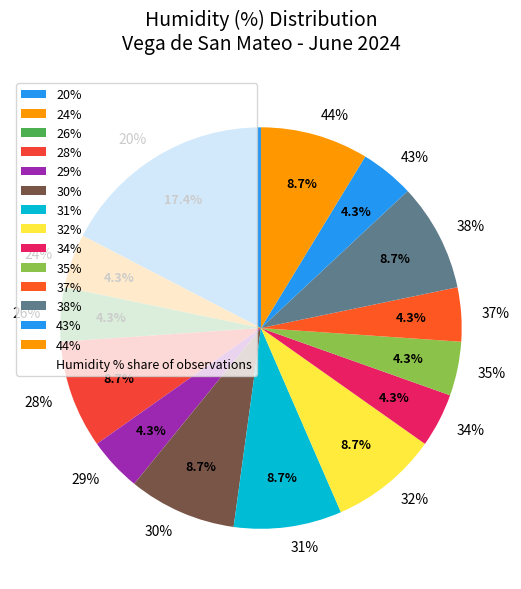

True or false: 12:00 accounts for 13% of the total.

False